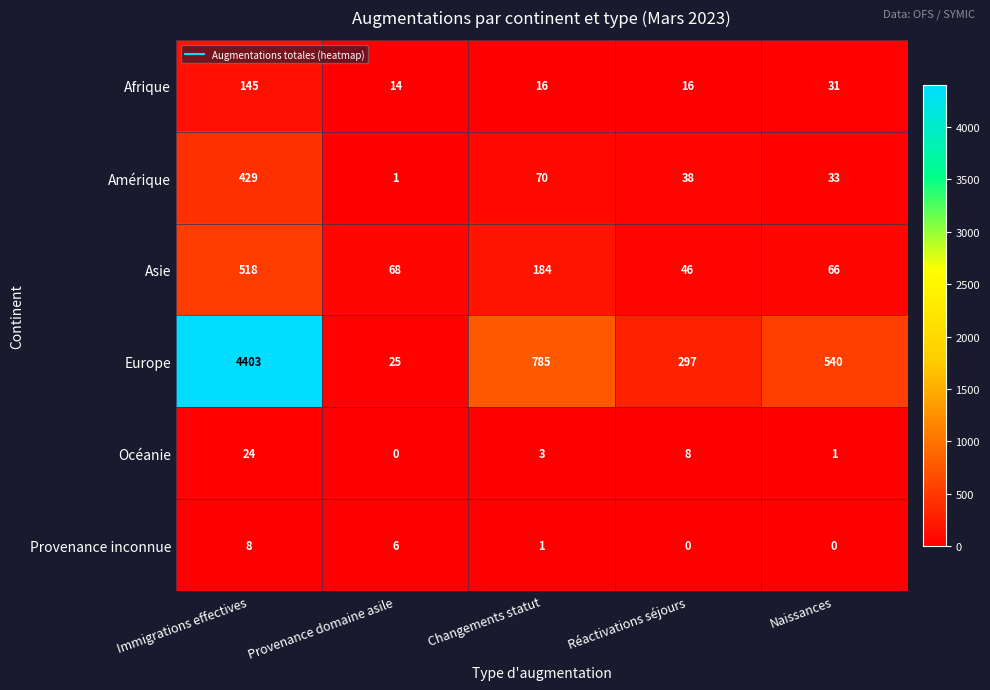

At which category is the sum across all series the highest?

Immigrations effectives